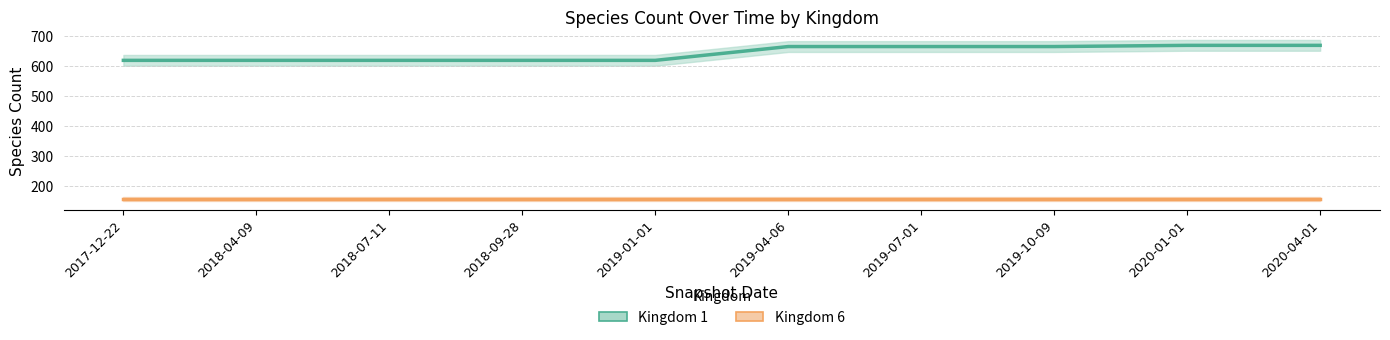

Which category has the highest value in the Kingdom 6 series?

2017-12-22